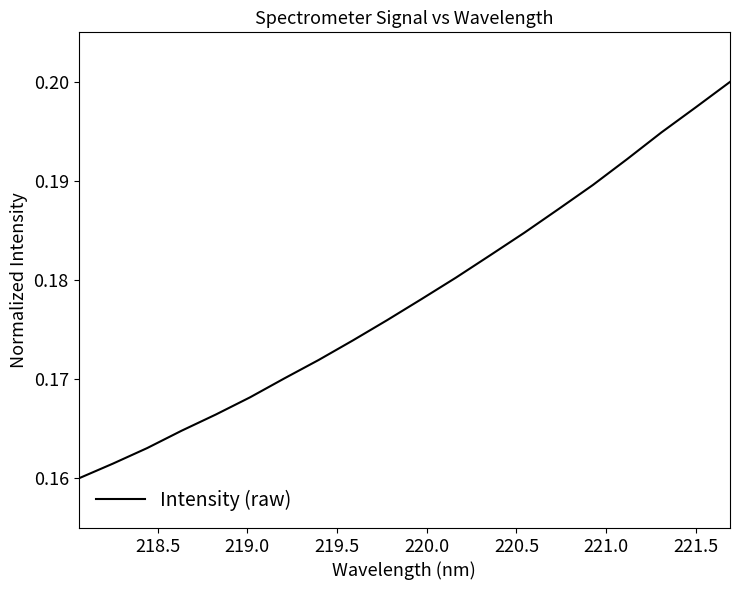

Count the values in the range 0 to 1.

20